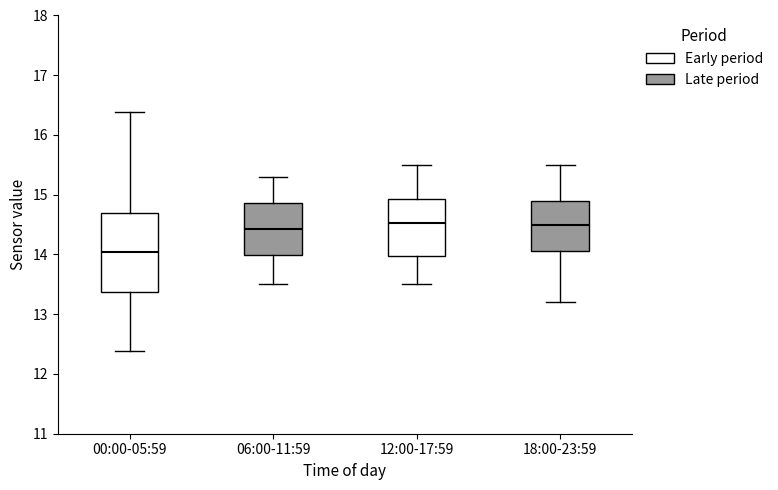

Reading left to right, transcribe this box plot: for each box, give where its median line is, the range the box spans, and where its two whiskers end, as read against the y-axis. The values are not printed on the chart, so give them approximately, as read against the axis.

00:00-05:59: median 14.0, box 13.4 to 14.7, whiskers 12.4 to 16.4
06:00-11:59: median 14.4, box 14.0 to 14.9, whiskers 13.5 to 15.3
12:00-17:59: median 14.5, box 14.0 to 14.9, whiskers 13.5 to 15.5
18:00-23:59: median 14.5, box 14.1 to 14.9, whiskers 13.2 to 15.5